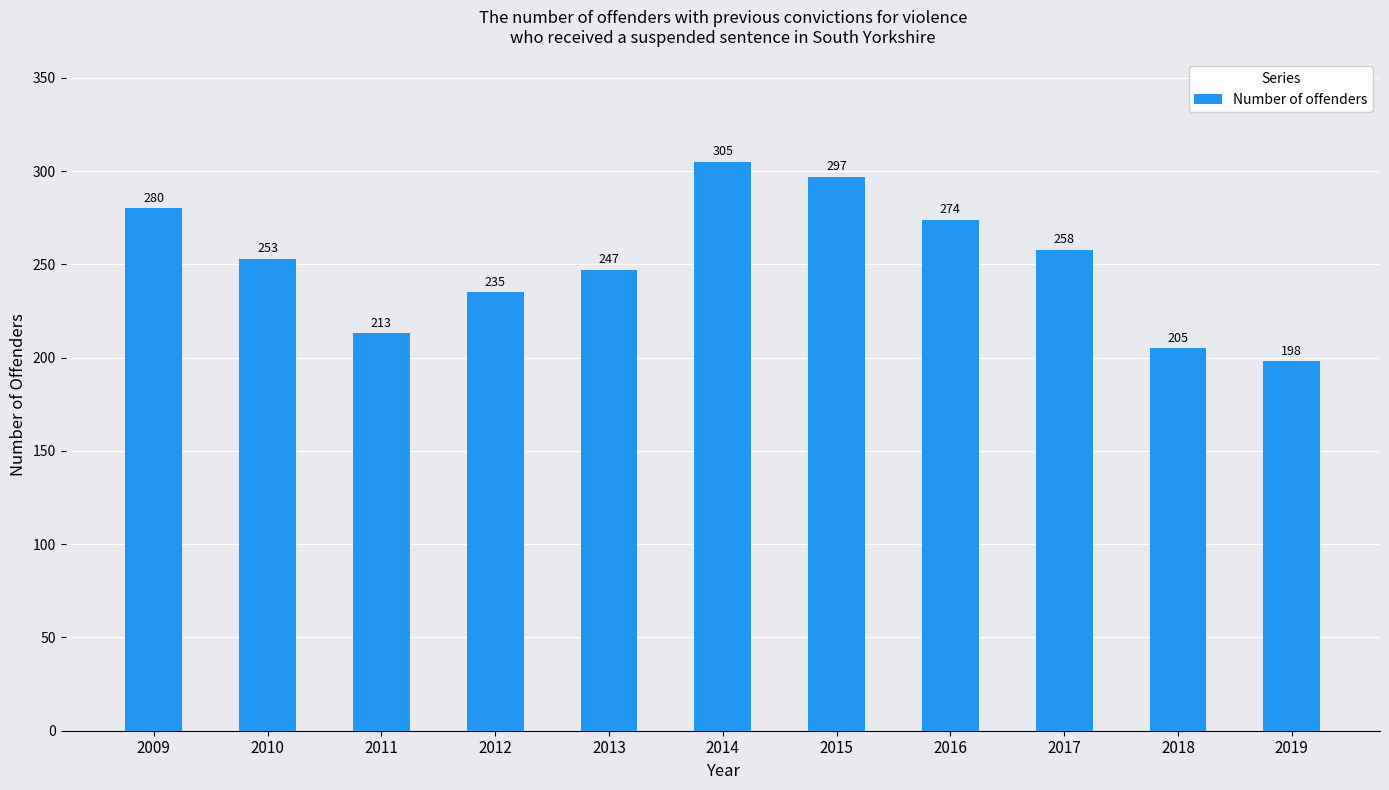

What is the change in value from 2009 to 2013?

-33